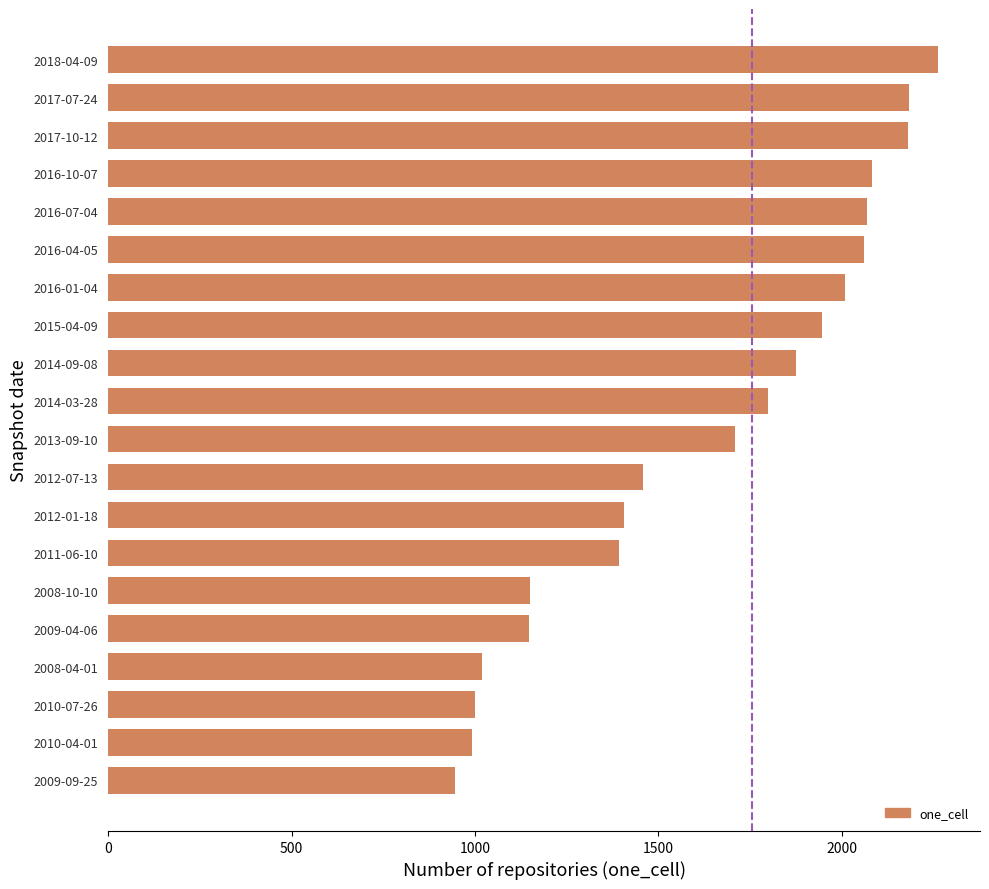

What is the sum of all values?

32689